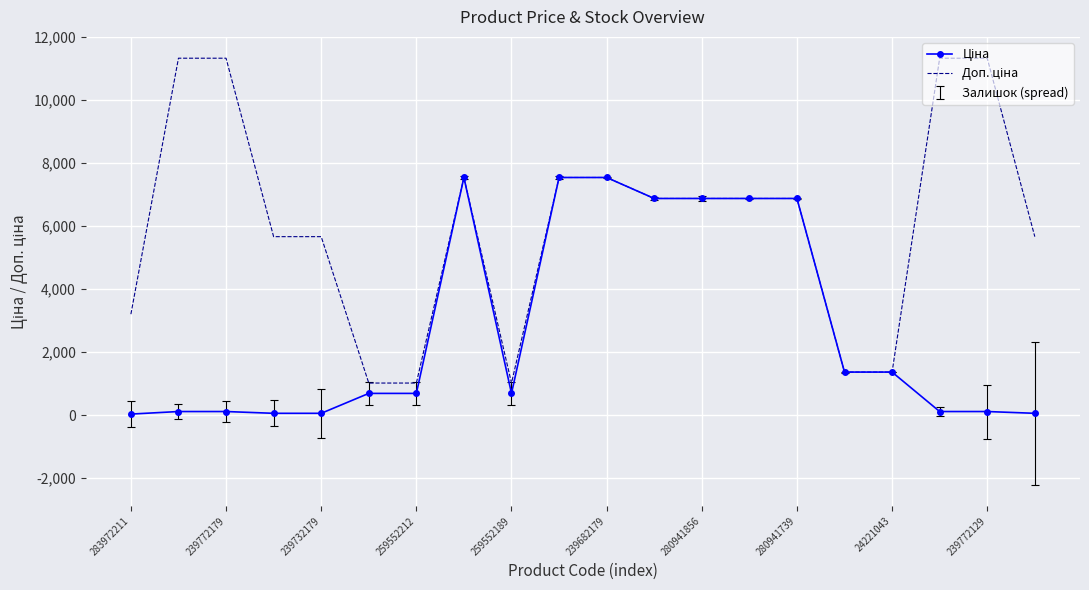

What is the maximum value shown in the chart?

11334.0